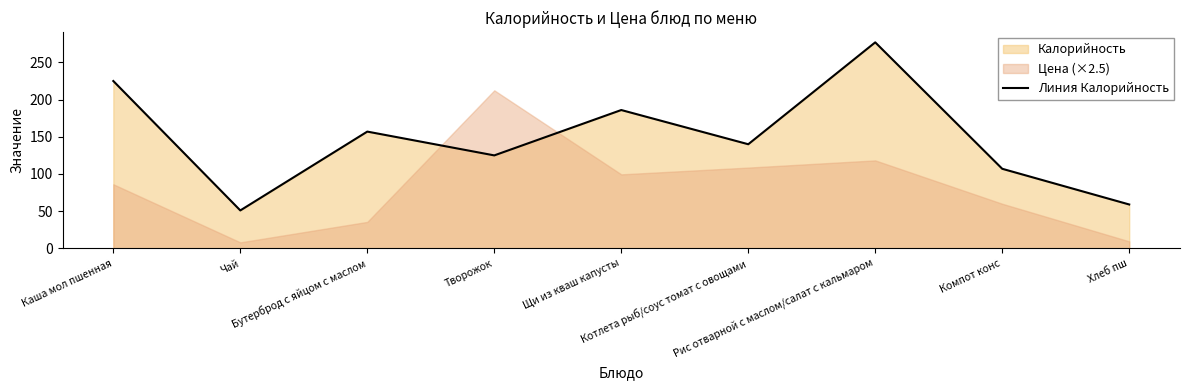

Does the chart have visible grid lines?

No